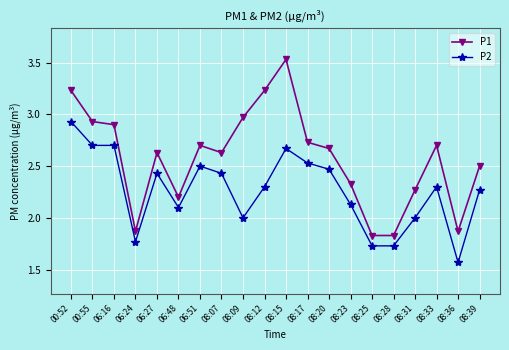

The value of P2 at 08:12 is 3.7. True or false?

False